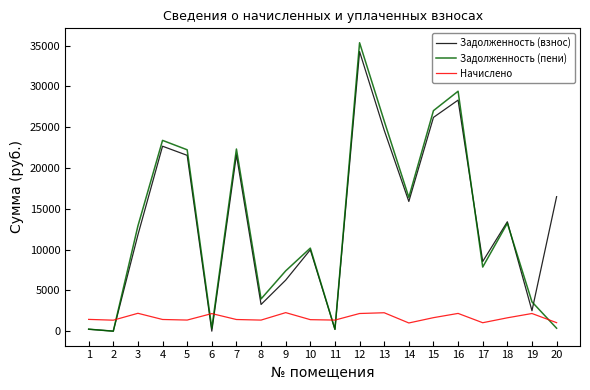

The value of Задолженность (пени) at 13 is 25766.2. True or false?

True